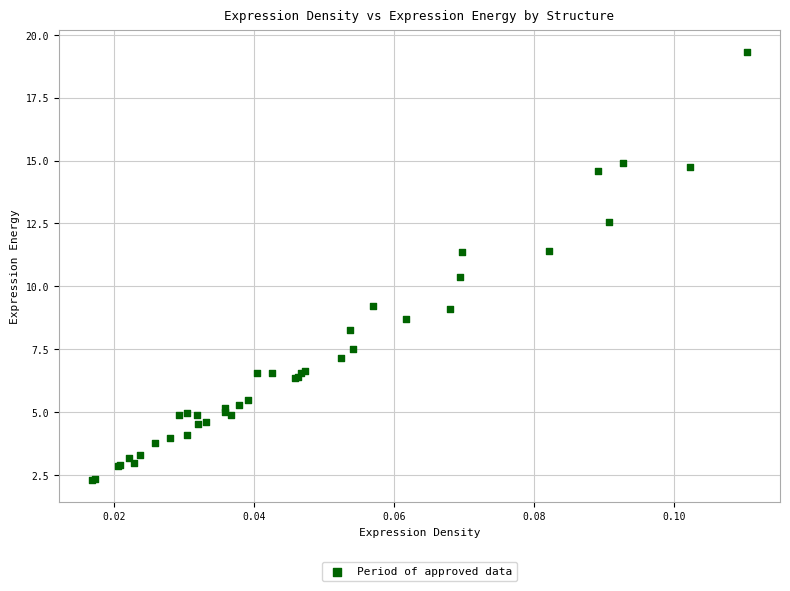

What Y value in the scatter plot is closest to 10?

10.4